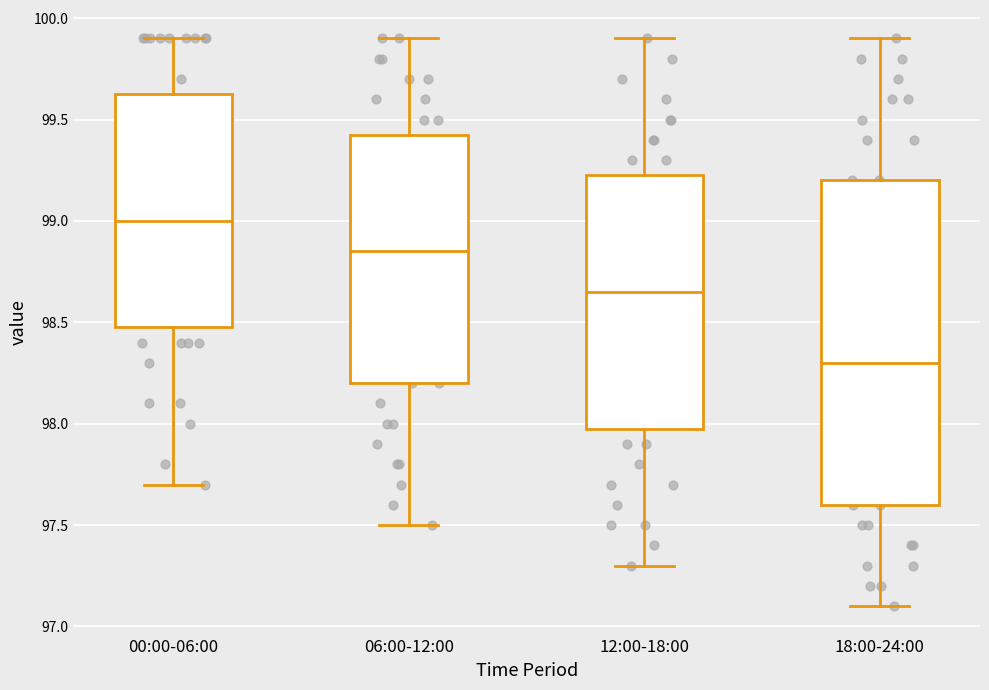

Which box is the tallest, from its lower edge to its upper edge?

18:00-24:00